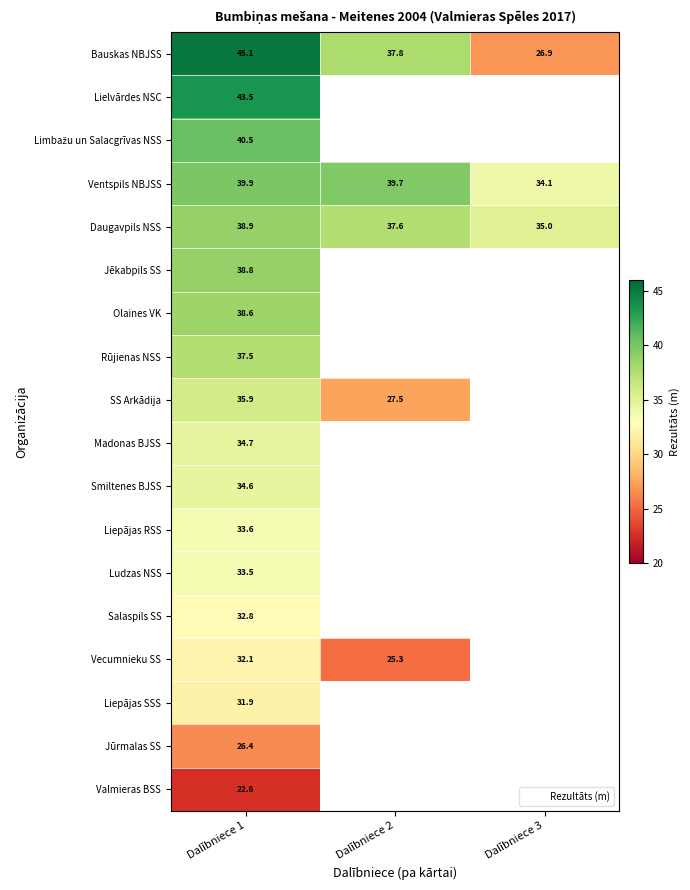

What is the spread (max minus min) of values at Dalībniece 1?

22.5